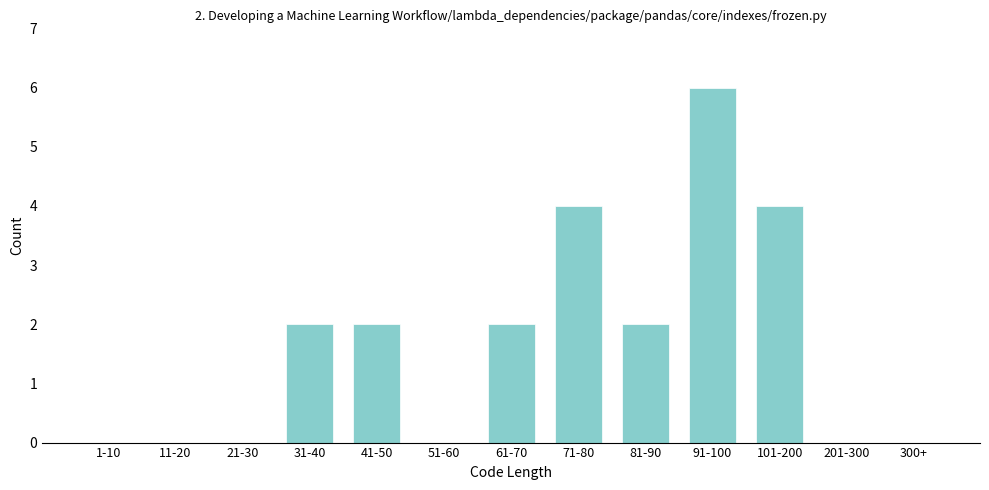

Reading left to right, extract all data points from this chart.

1-10=0	11-20=0	21-30=0	31-40=2	41-50=2	51-60=0	61-70=2	71-80=4	81-90=2	91-100=6	101-200=4	201-300=0	300+=0